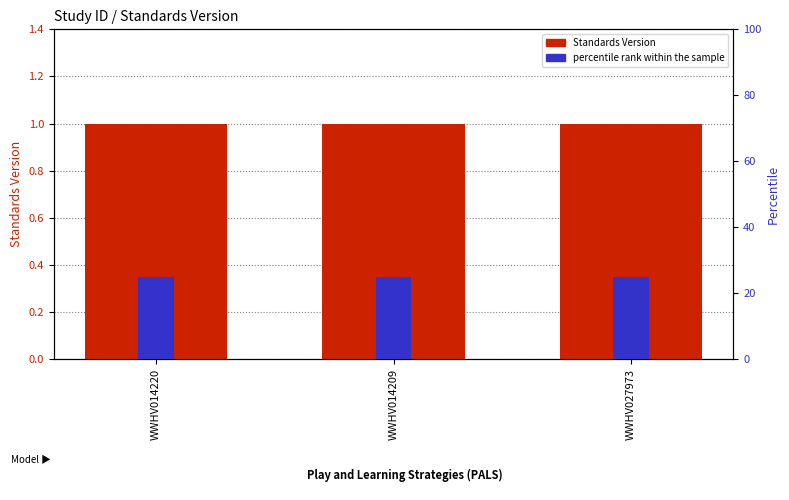

The percentile rank within the sample series shows 41 at WWHV014220. True or false?

False